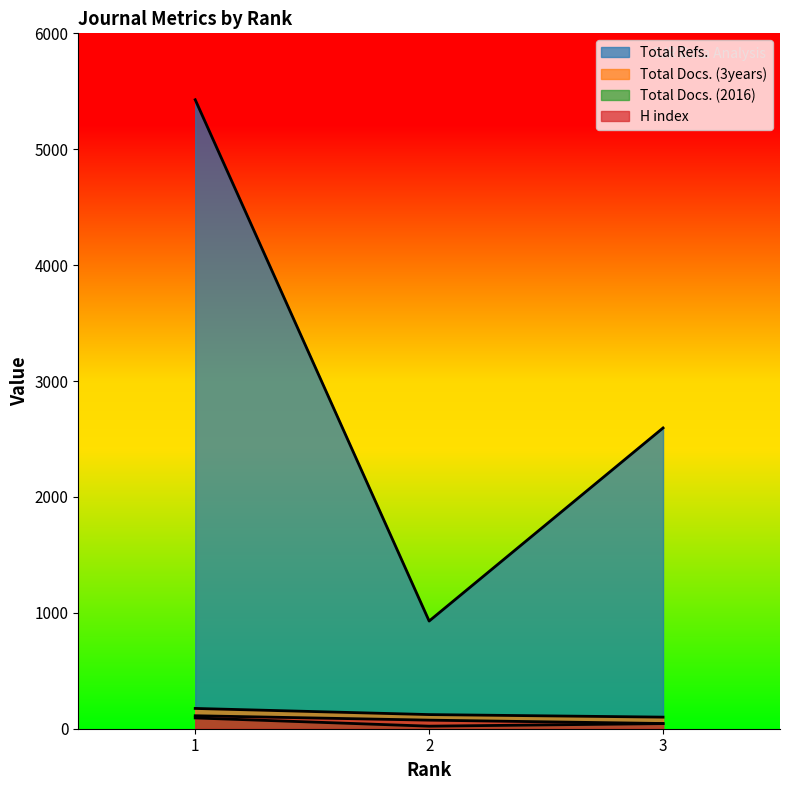

What is the spread (max minus min) of values at 1?

5334